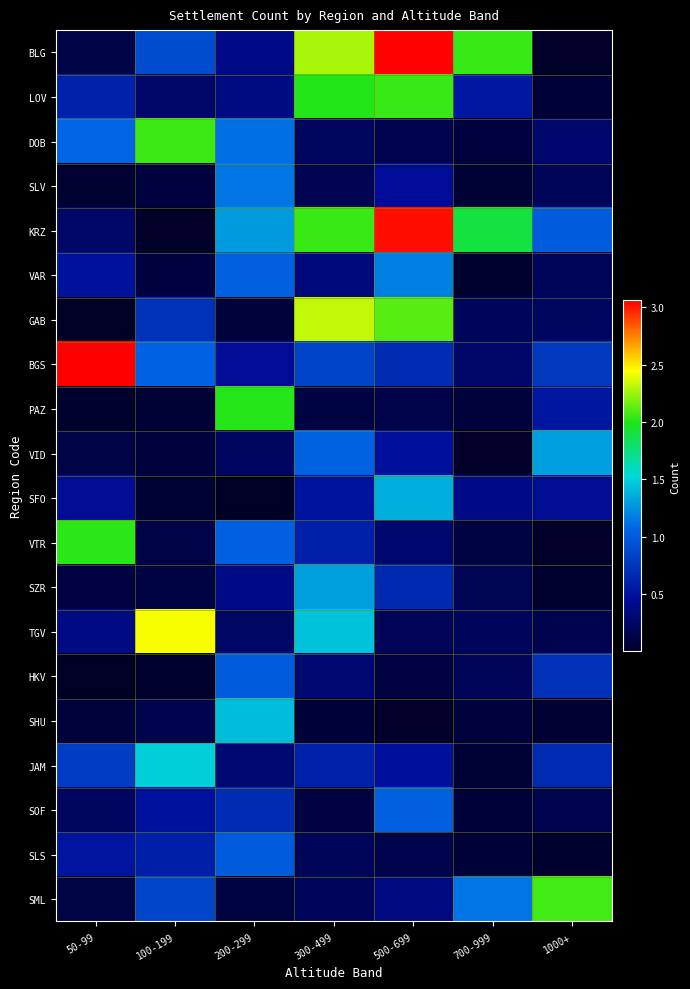

Reading left to right, transcribe all the data shown in this chart.

BLG: 50-99=0.1	100-199=0.9	200-299=0.4	300-499=2.3	500-699=3.1	700-999=2.1	1000+=0.0
LOV: 50-99=0.6	100-199=0.3	200-299=0.4	300-499=2.0	500-699=2.1	700-999=0.5	1000+=0.1
DOB: 50-99=1.1	100-199=2.1	200-299=1.1	300-499=0.2	500-699=0.2	700-999=0.1	1000+=0.3
SLV: 50-99=0.0	100-199=0.1	200-299=1.1	300-499=0.2	500-699=0.5	700-999=0.1	1000+=0.2
KRZ: 50-99=0.3	100-199=0.0	200-299=1.3	300-499=2.1	500-699=3.0	700-999=1.9	1000+=1.0
VAR: 50-99=0.5	100-199=0.1	200-299=1.0	300-499=0.3	500-699=1.2	700-999=0.0	1000+=0.2
GAB: 50-99=0.0	100-199=0.7	200-299=0.1	300-499=2.3	500-699=2.1	700-999=0.2	1000+=0.2
BGS: 50-99=3.1	100-199=1.0	200-299=0.4	300-499=0.8	500-699=0.7	700-999=0.3	1000+=0.8
PAZ: 50-99=0.0	100-199=0.1	200-299=2.0	300-499=0.1	500-699=0.1	700-999=0.1	1000+=0.5
VID: 50-99=0.1	100-199=0.1	200-299=0.2	300-499=1.0	500-699=0.5	700-999=0.0	1000+=1.3
SFO: 50-99=0.4	100-199=0.1	200-299=0.0	300-499=0.5	500-699=1.4	700-999=0.4	1000+=0.4
VTR: 50-99=2.0	100-199=0.1	200-299=1.0	300-499=0.6	500-699=0.3	700-999=0.1	1000+=0.0
SZR: 50-99=0.1	100-199=0.1	200-299=0.4	300-499=1.3	500-699=0.7	700-999=0.2	1000+=0.0
TGV: 50-99=0.4	100-199=2.4	200-299=0.2	300-499=1.4	500-699=0.2	700-999=0.2	1000+=0.2
HKV: 50-99=0.0	100-199=0.0	200-299=1.0	300-499=0.3	500-699=0.1	700-999=0.2	1000+=0.7
SHU: 50-99=0.1	100-199=0.2	200-299=1.4	300-499=0.1	500-699=0.0	700-999=0.1	1000+=0.1
JAM: 50-99=0.8	100-199=1.5	200-299=0.3	300-499=0.6	500-699=0.5	700-999=0.1	1000+=0.7
SOF: 50-99=0.2	100-199=0.5	200-299=0.7	300-499=0.1	500-699=1.0	700-999=0.1	1000+=0.2
SLS: 50-99=0.5	100-199=0.6	200-299=1.0	300-499=0.2	500-699=0.2	700-999=0.1	1000+=0.0
SML: 50-99=0.1	100-199=0.9	200-299=0.1	300-499=0.2	500-699=0.4	700-999=1.1	1000+=2.1